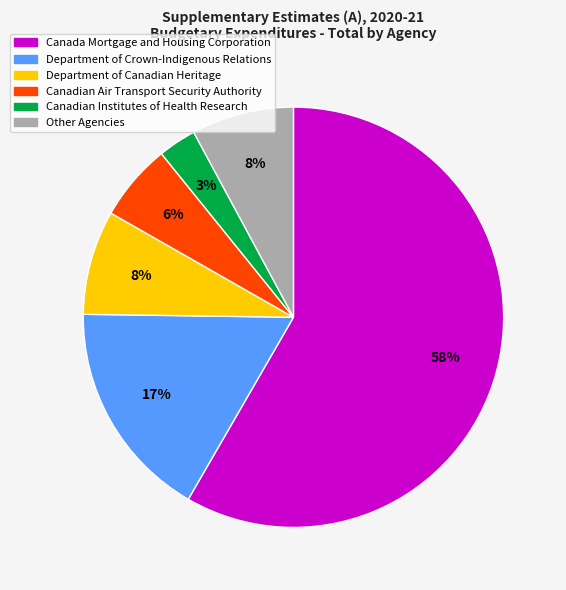

To the nearest percent, what is the average slice percentage?

17%